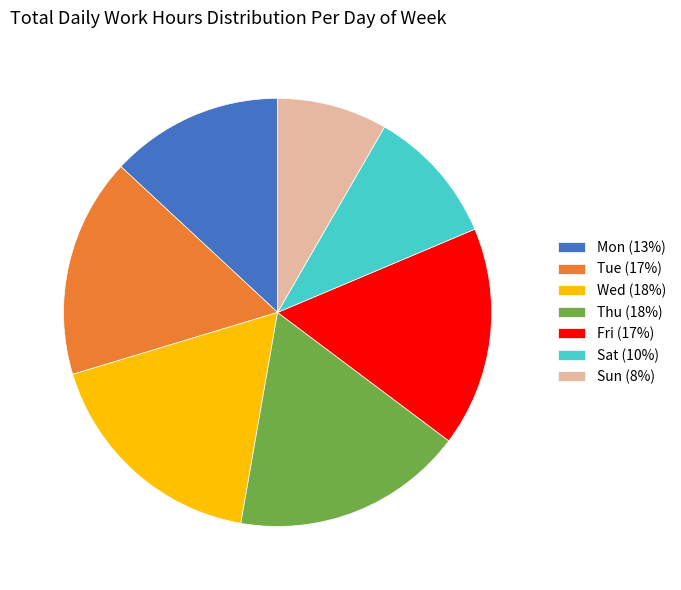

The Wed (18%) slice represents 11% of the pie. True or false?

False